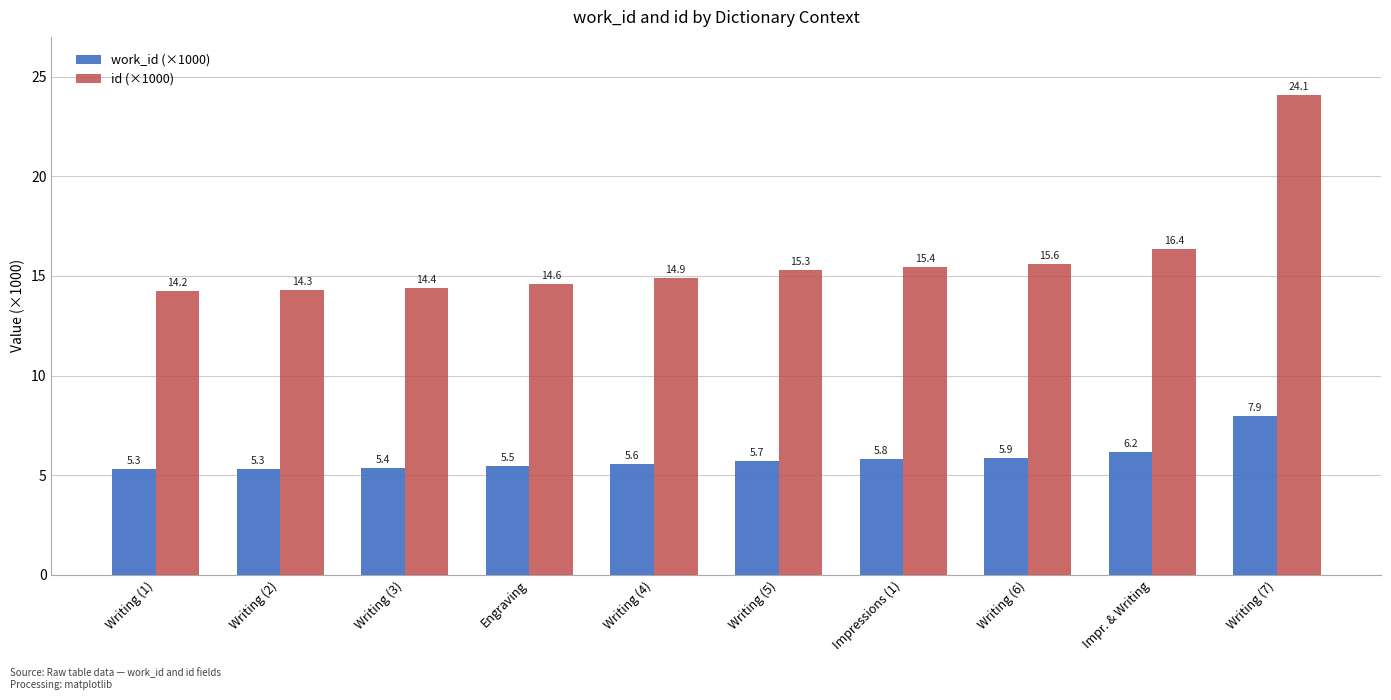

What is the difference between the maximum and minimum values in the work_id (×1000) series?

2.6